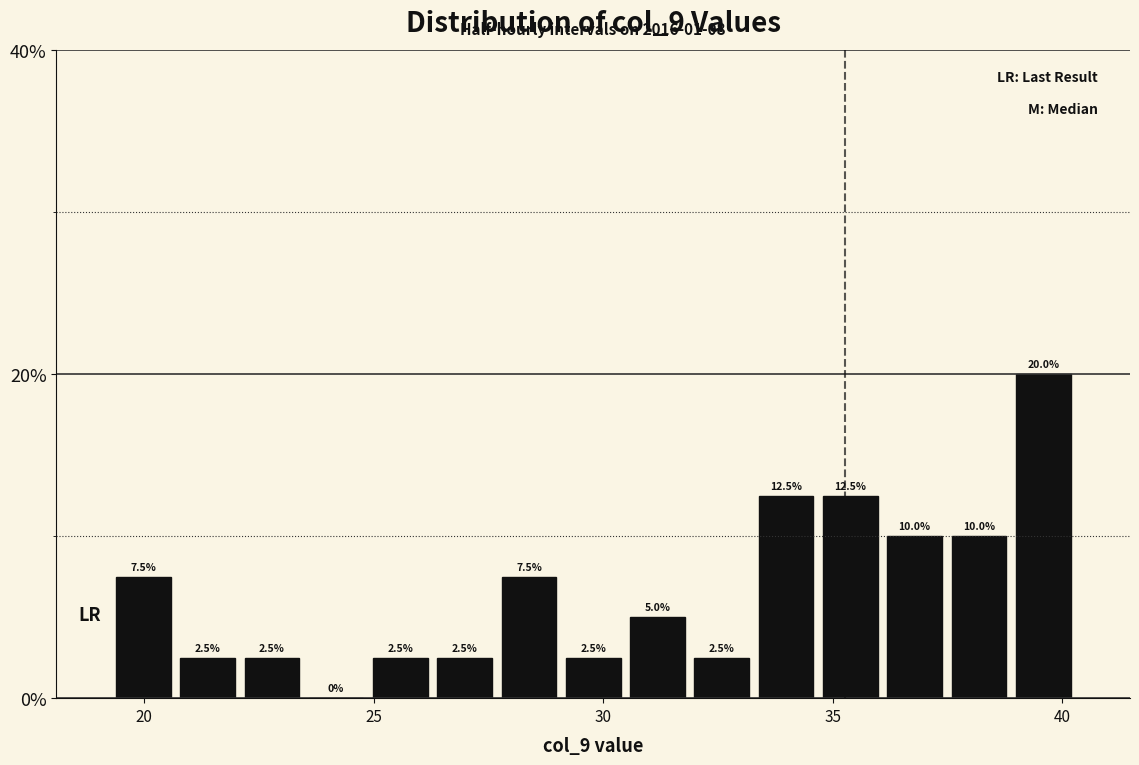

Around what value on the x-axis is the tallest bar? Give the approximate position of its centre, as read against the axis.

39.5